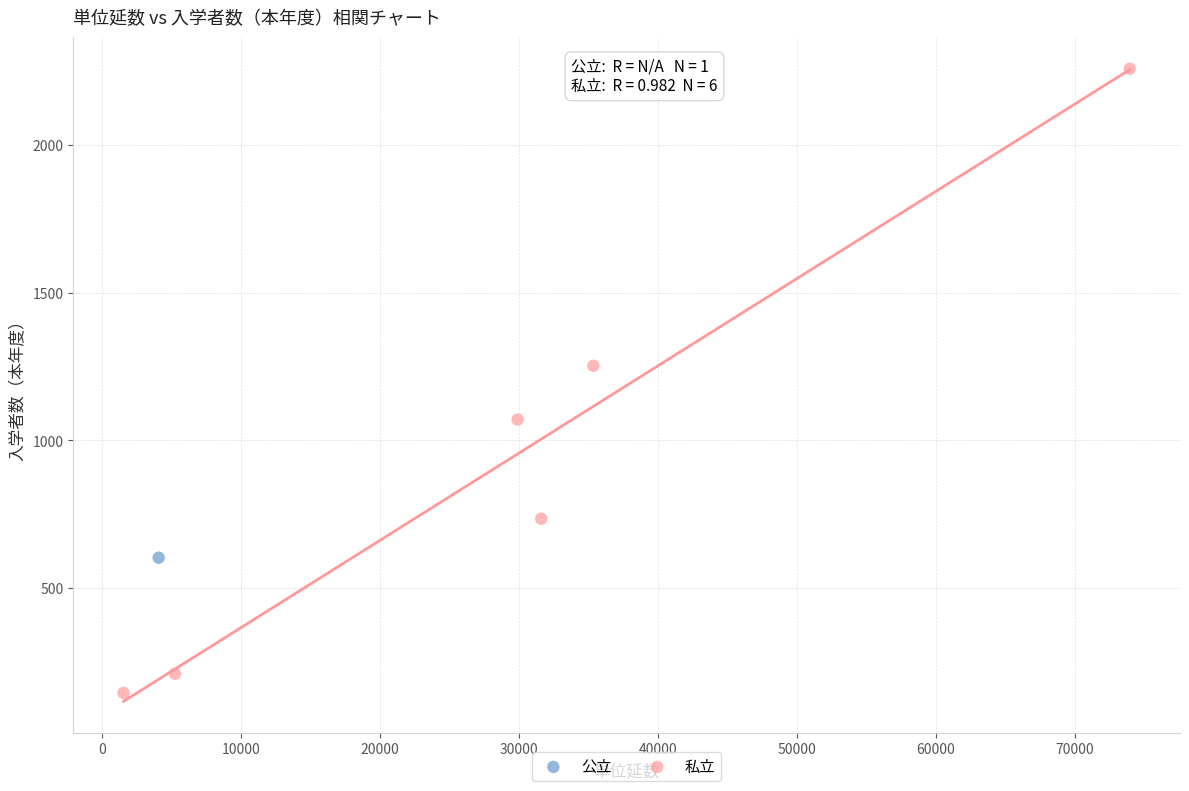

What are all the series names shown in the legend?

公立, 私立